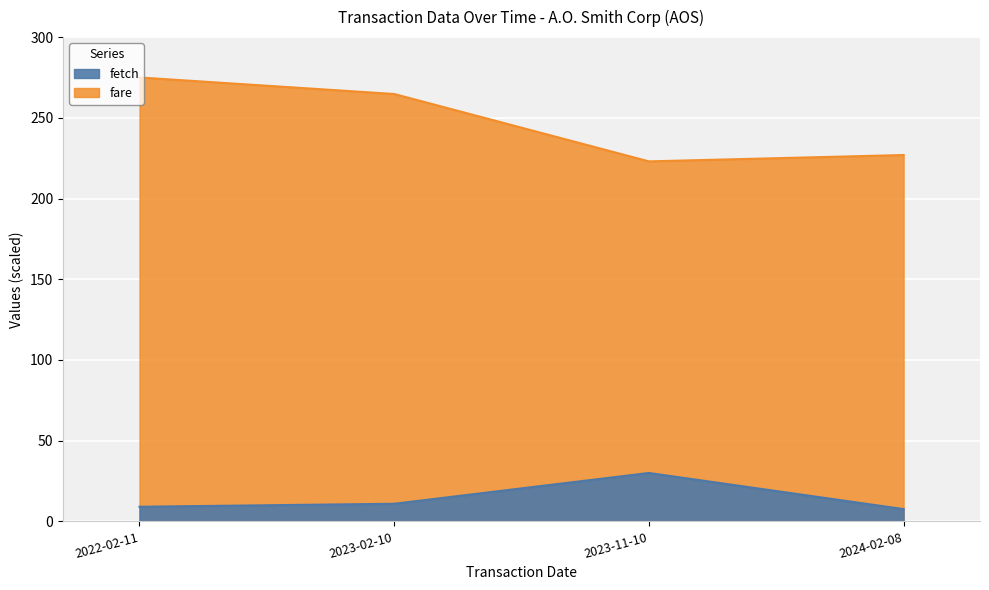

In transactionShares, how many points are higher than both neighbors (excluding endpoints)?

1